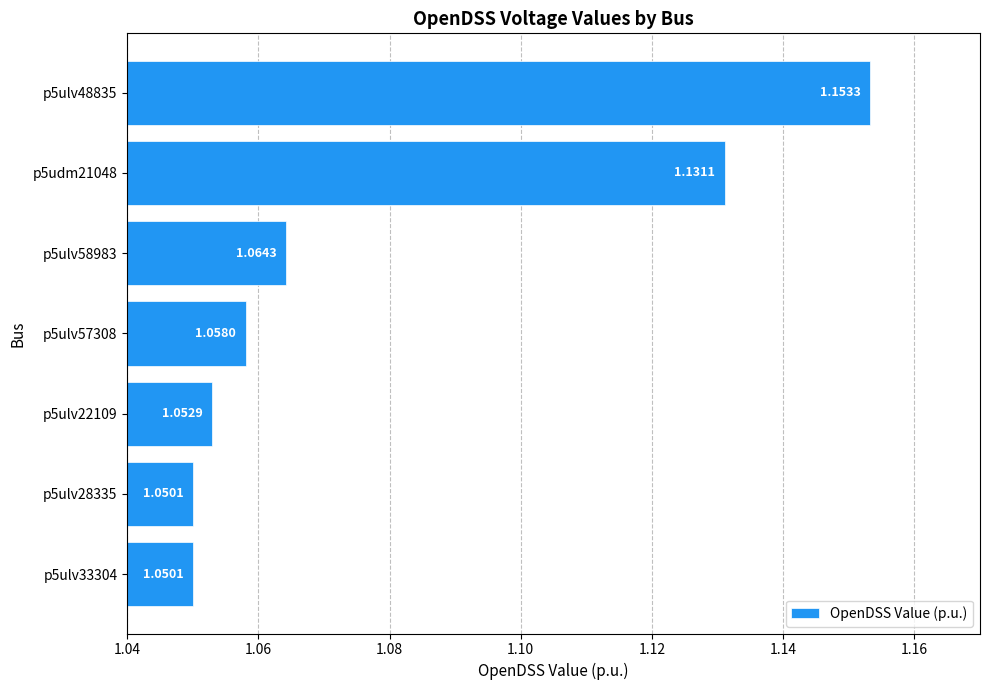

What is the sum of all values?

7.6